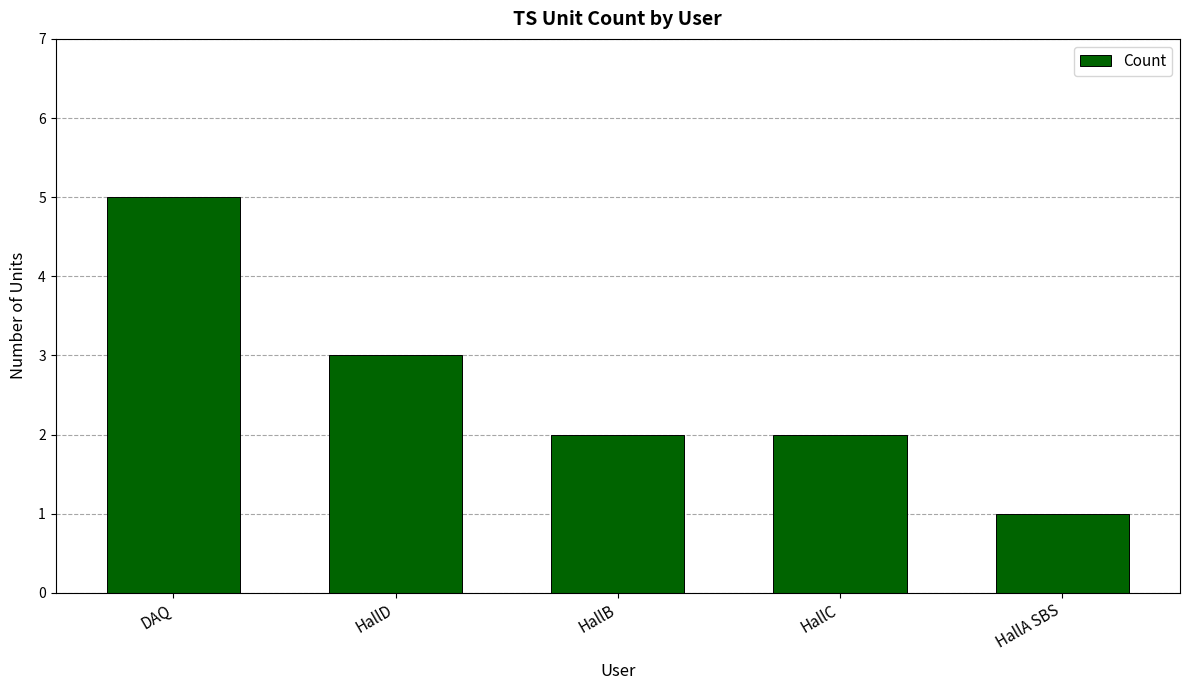

True or false: the data shows 5 at DAQ.

True